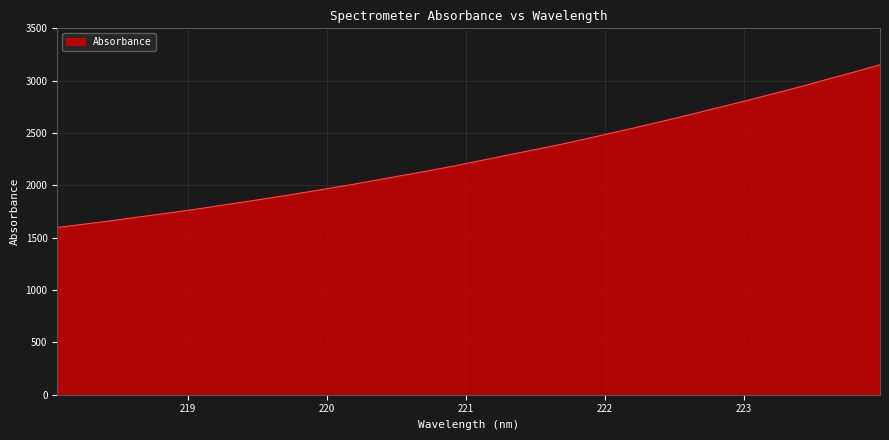

What is the minimum value shown in the chart?

1597.9